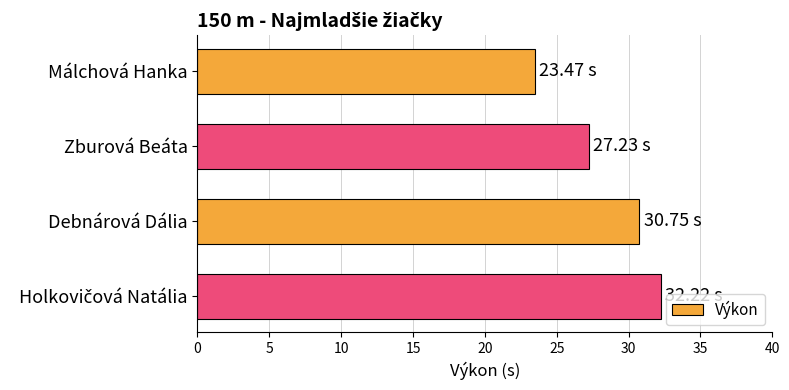

Approximately how many times larger is the value at Debnárová Dália compared to Málchová Hanka?

1.3